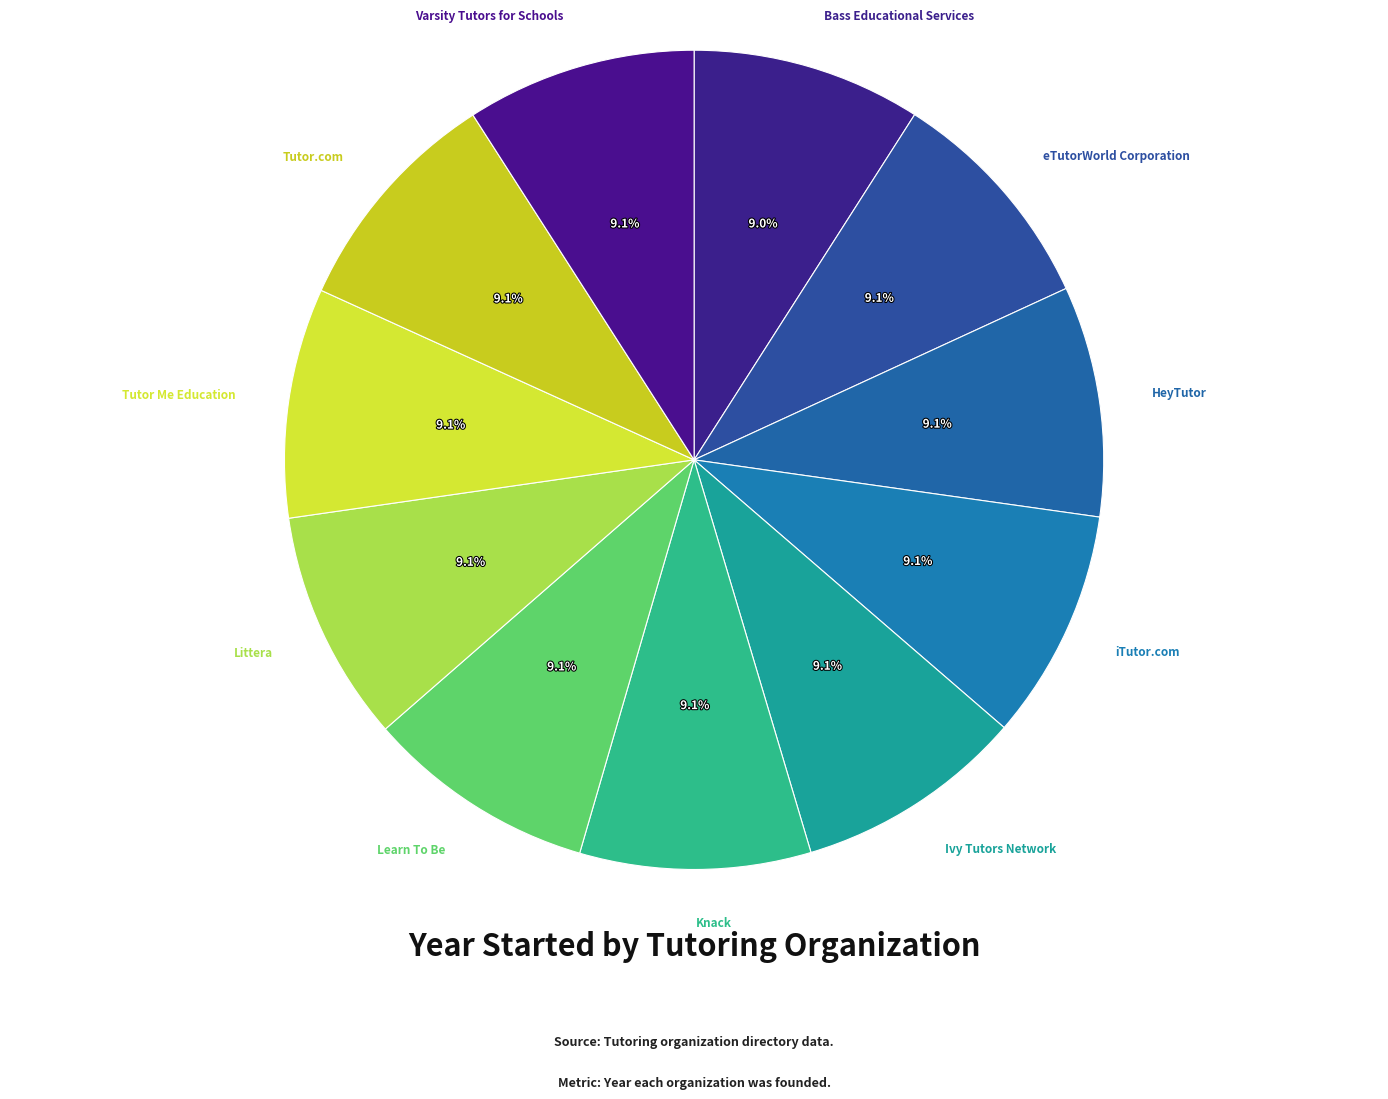

Is there a majority slice in this chart?

No